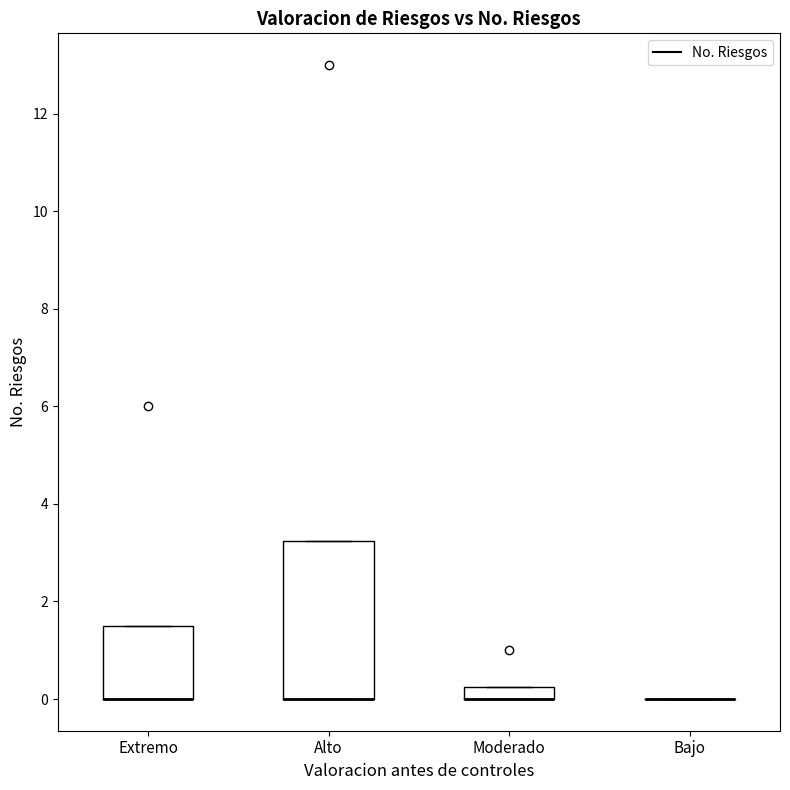

Where is the lower edge of the box for Moderado on the y-axis? The values are not printed on the chart, so give them approximately, as read against the axis.

0.0